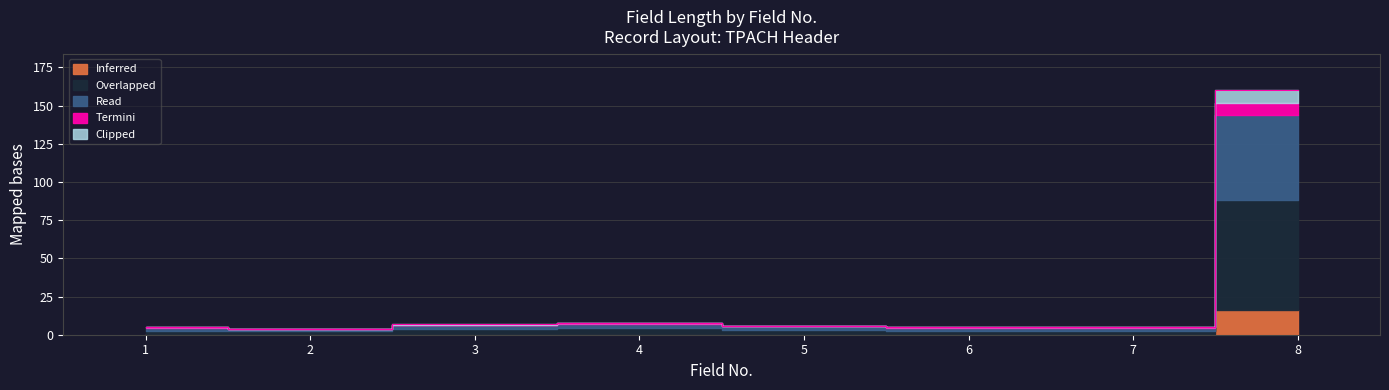

How many lines are shown in the chart?

1